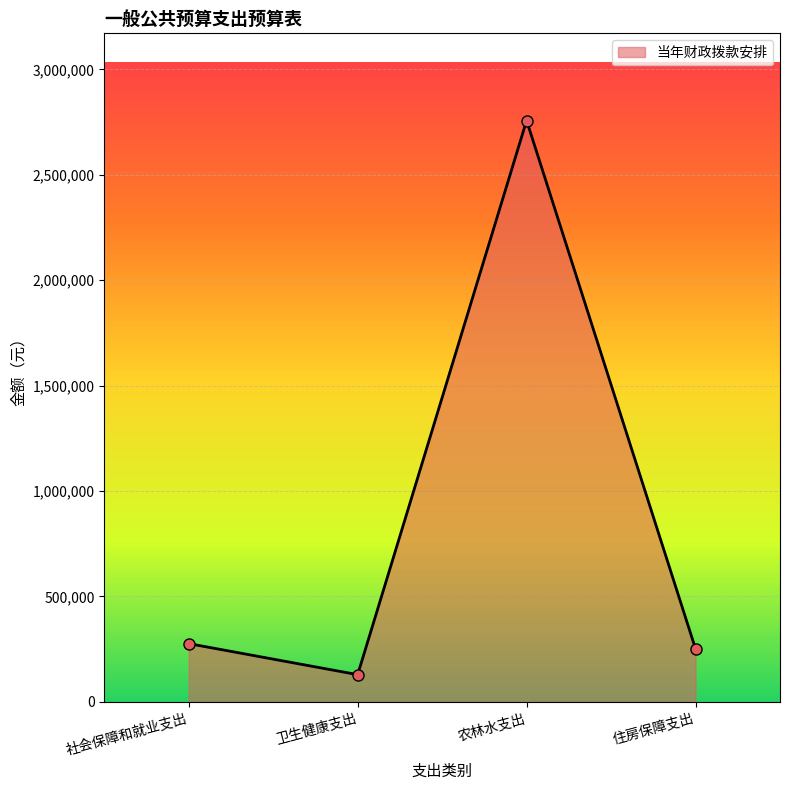

Approximately how many times larger is the value at 农林水支出 compared to 住房保障支出?

11.0